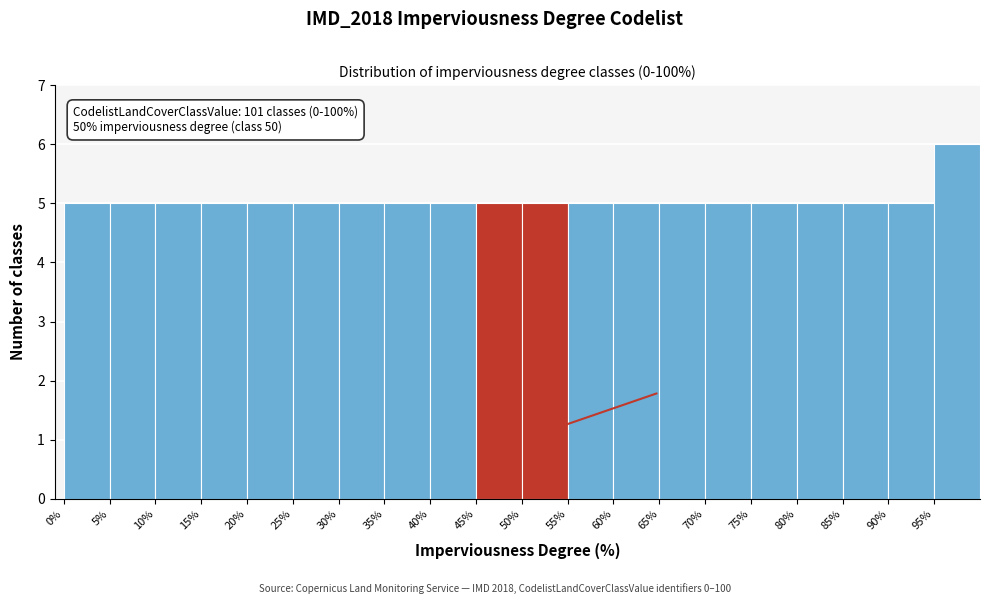

Over which range of the x-axis is the bar tallest?

95 to 100